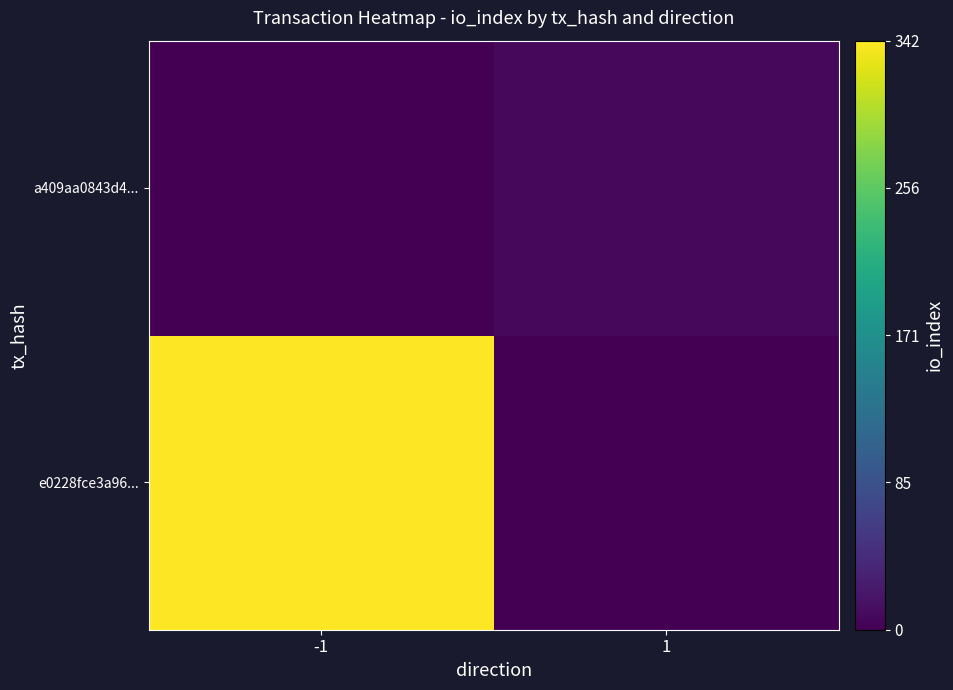

Rank the series by their average value, from lowest to highest.

a409aa0843d4..., e0228fce3a96...